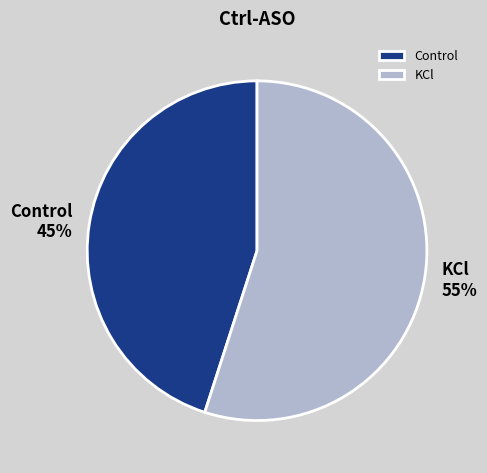

The Control slice represents 39% of the pie. True or false?

False